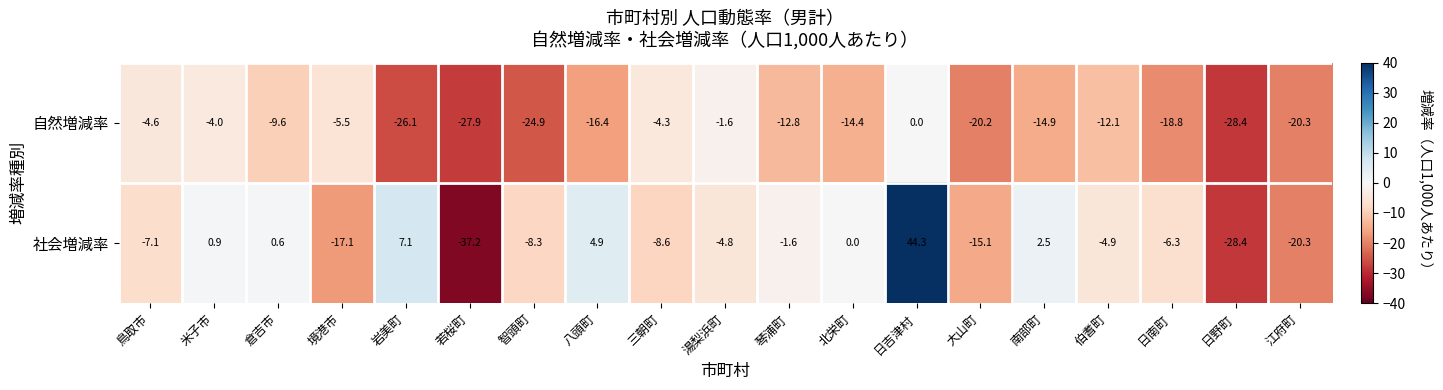

What is the average value of the 自然増減率 series?

-14.0